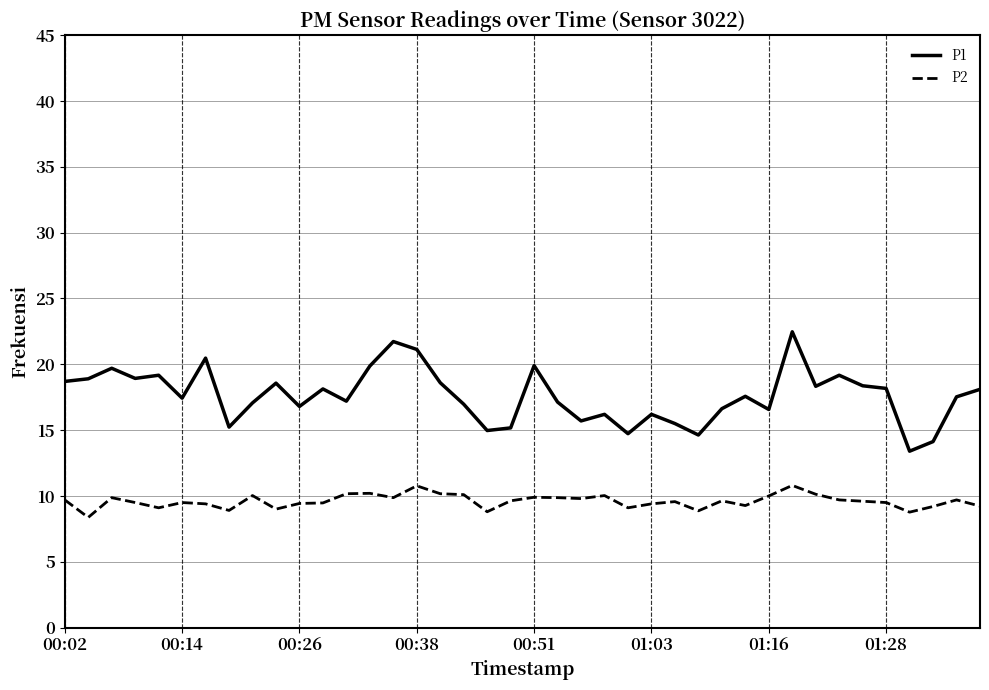

True or false: P1 and P2 cross at least once.

False